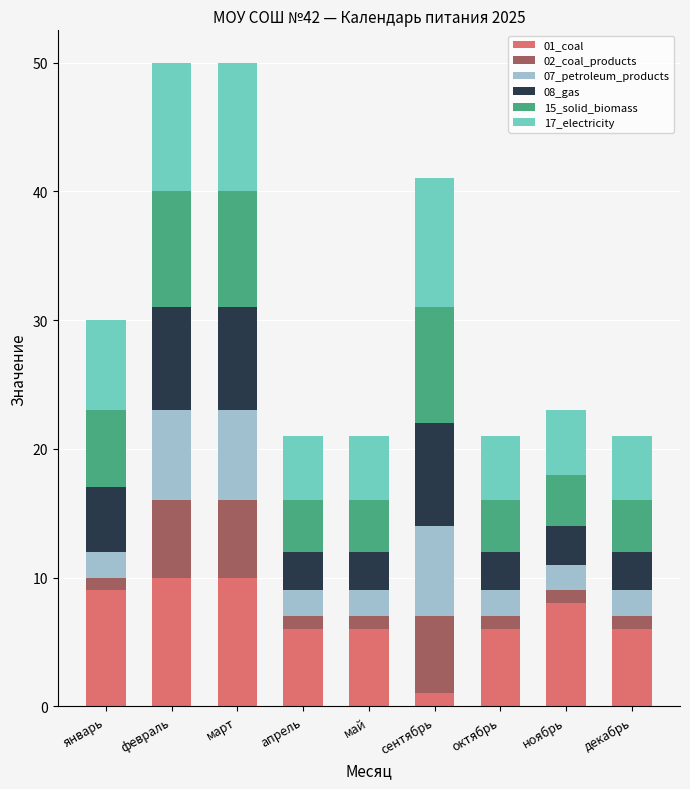

What is the total value across all series at октябрь?

21